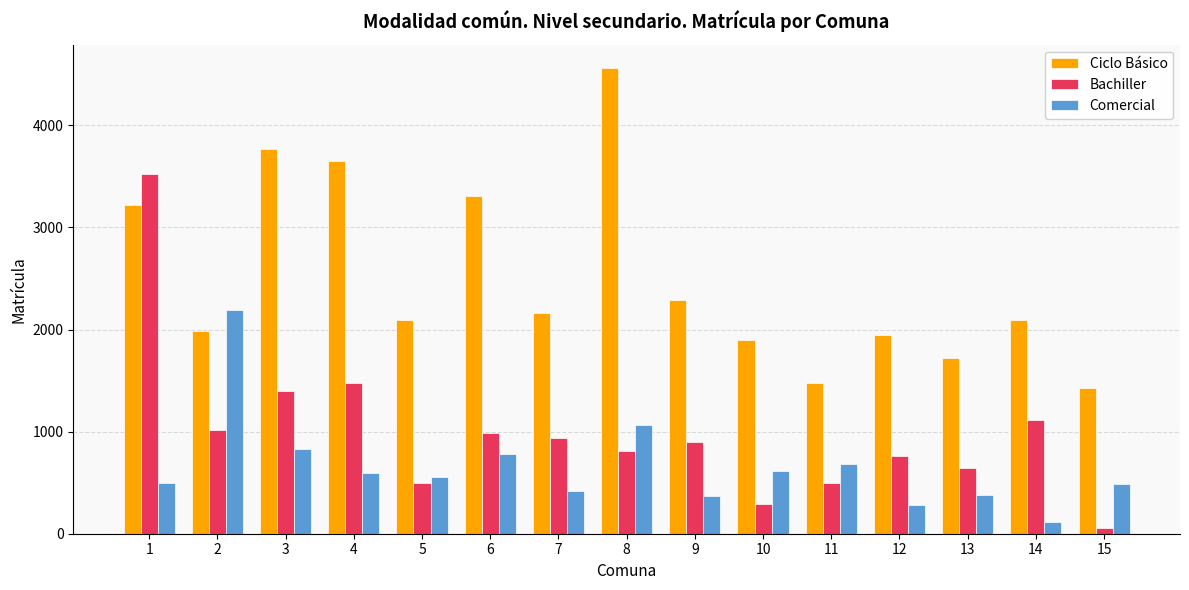

Between 5 and 9, which series saw the biggest shift?

Bachiller